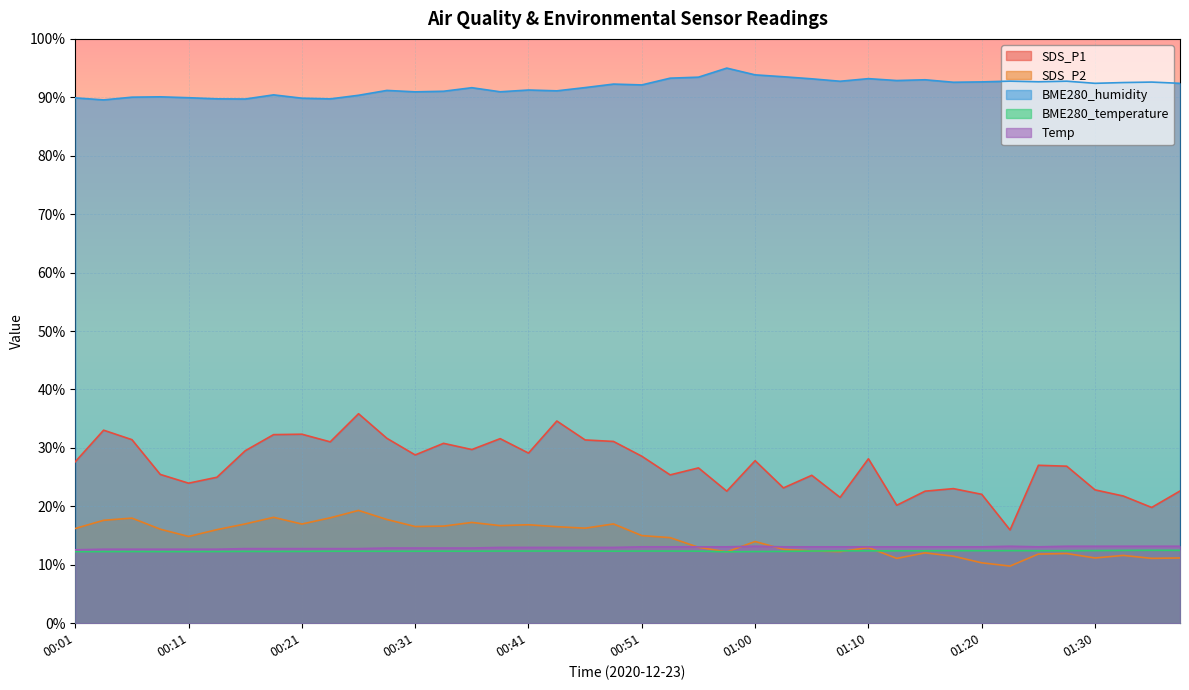

The value of BME280_humidity at 00:38 is 137.1. True or false?

False